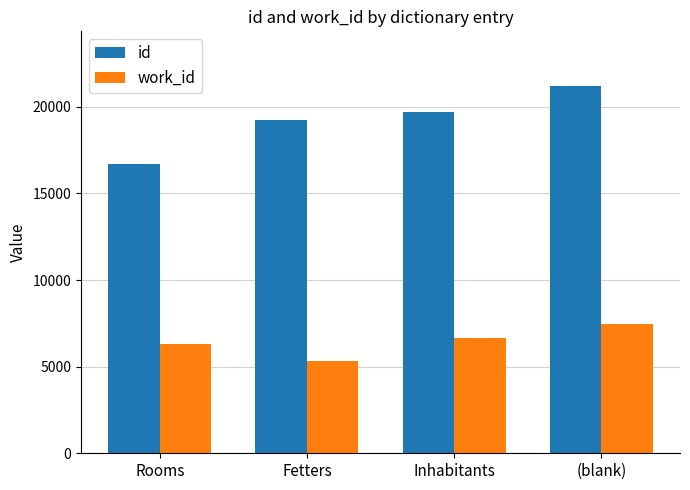

Is it true that work_id equals 11079.3 at (blank)?

False